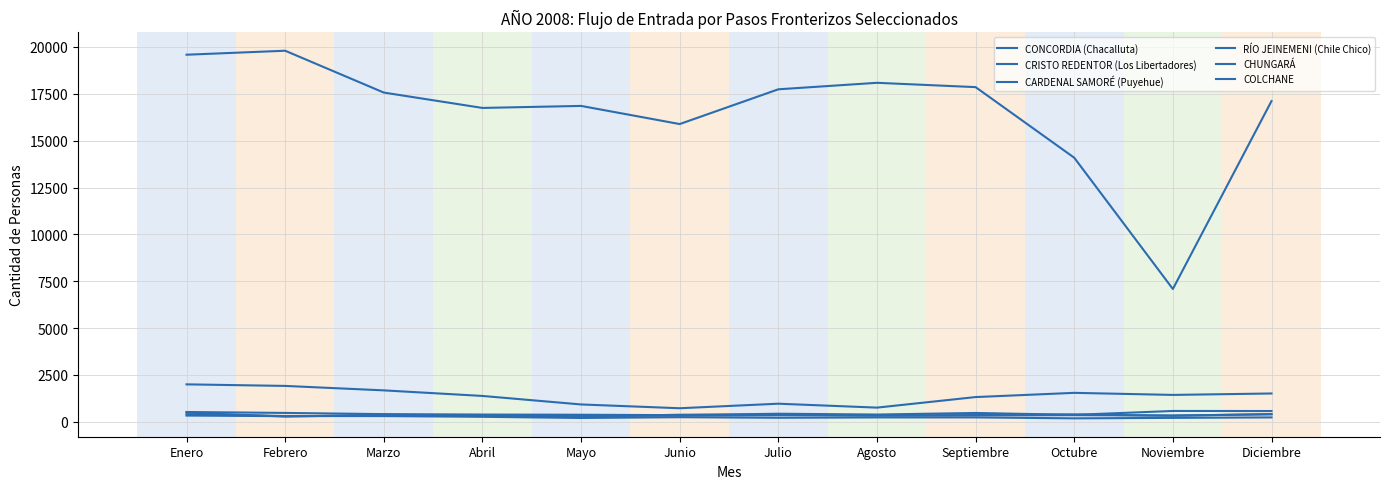

How many lines are shown in the chart?

6